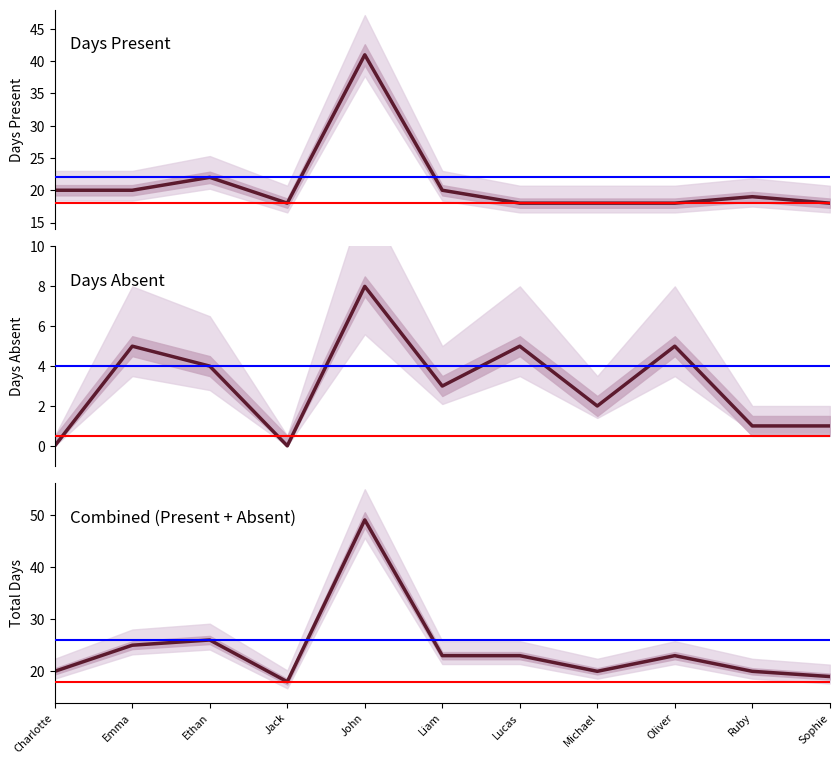

True or false: Days Present and Days Absent cross at least once.

False